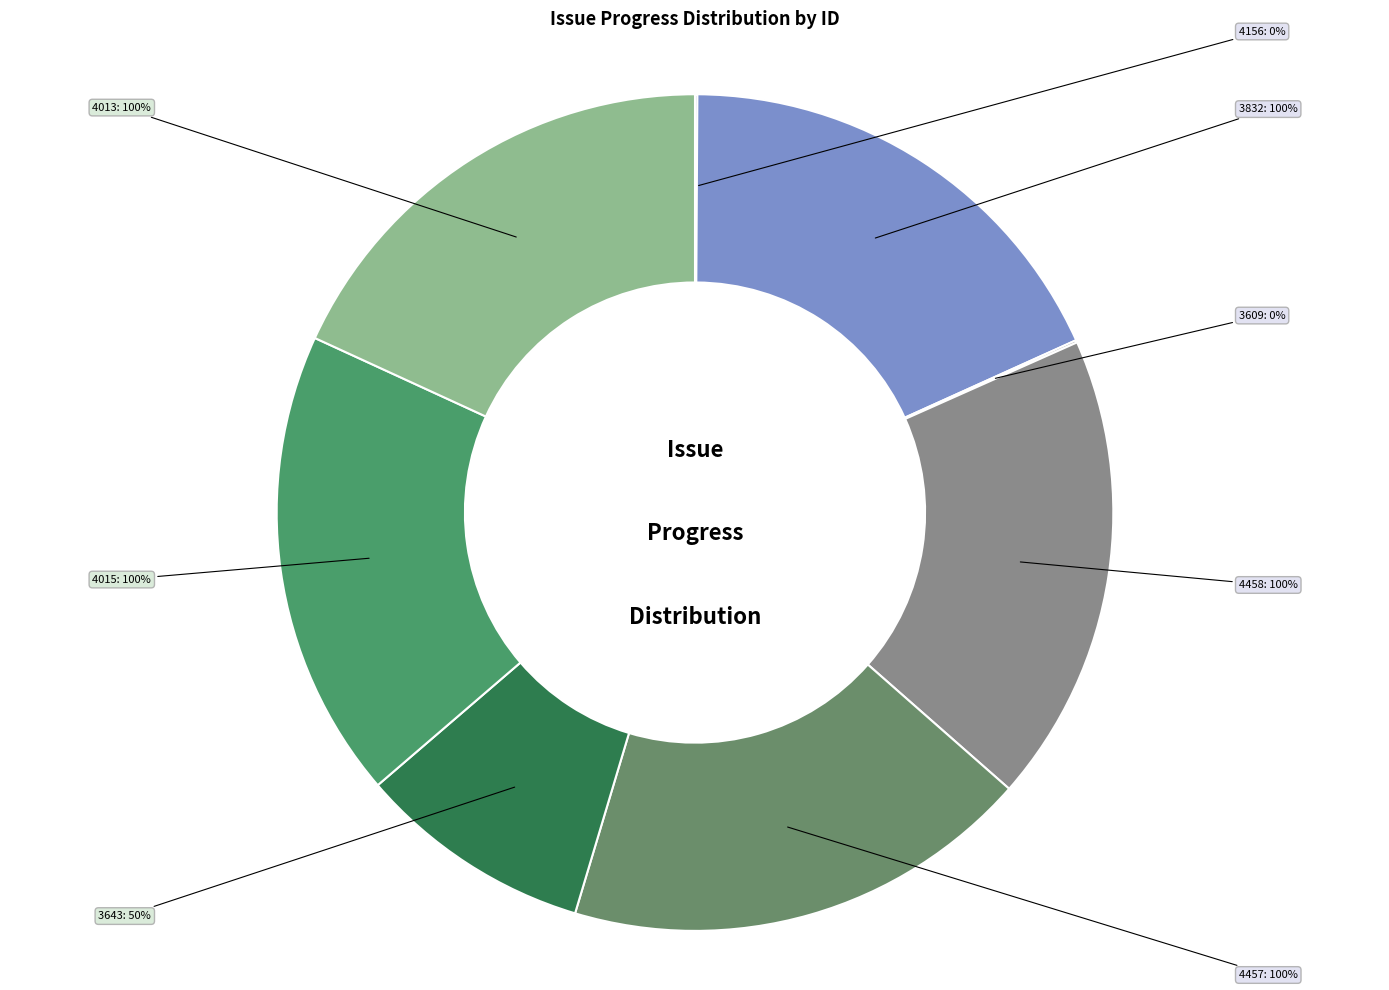

How many segments does this pie chart have?

8